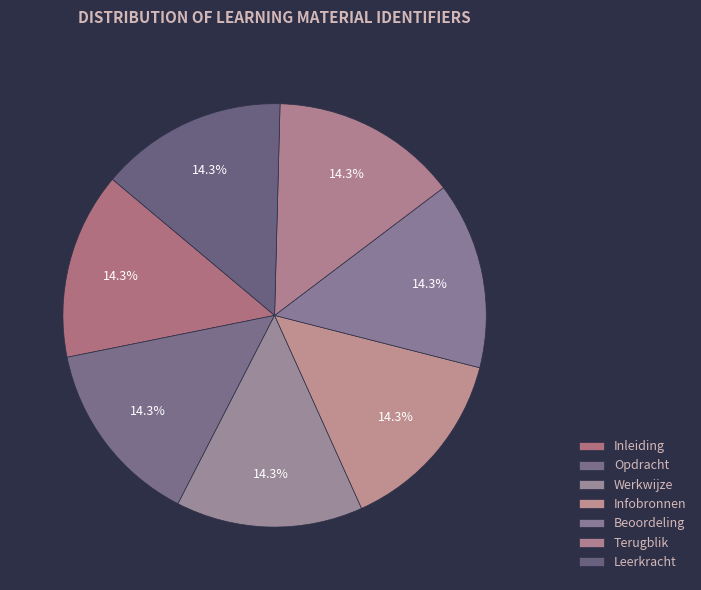

Approximately how many times larger is the value at Beoordeling compared to Leerkracht?

1.0